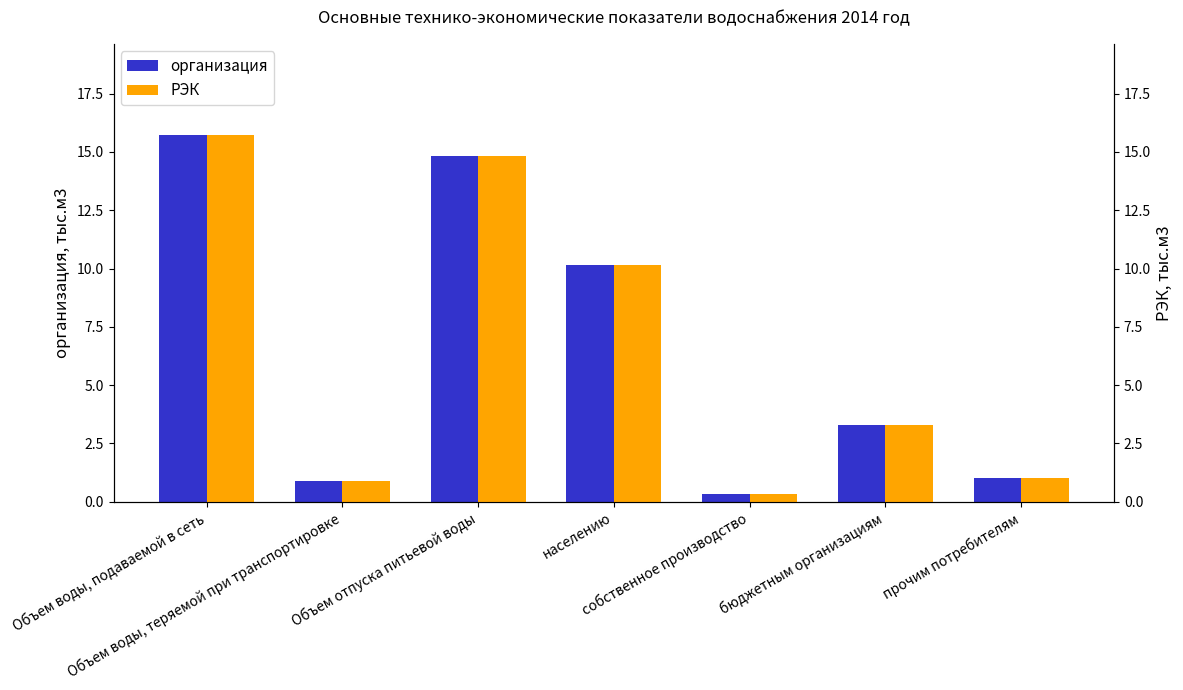

List the series in order of their peak value, highest first.

организация, РЭК